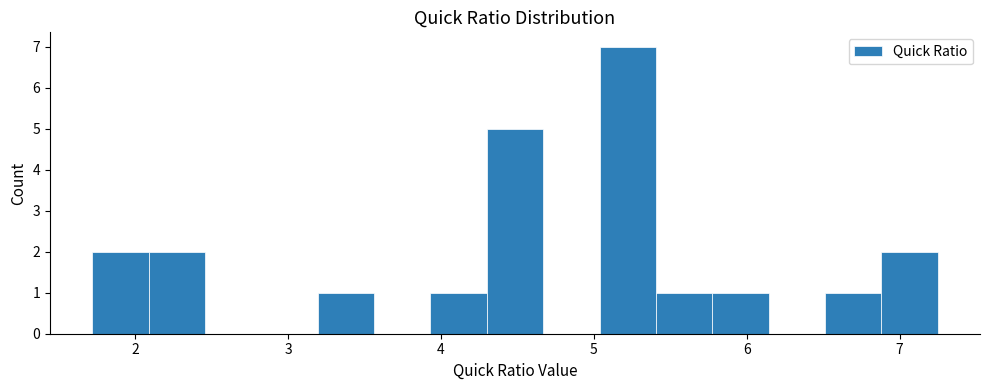

Around what value on the x-axis is the tallest bar? Give the approximate position of its centre, as read against the axis.

5.2